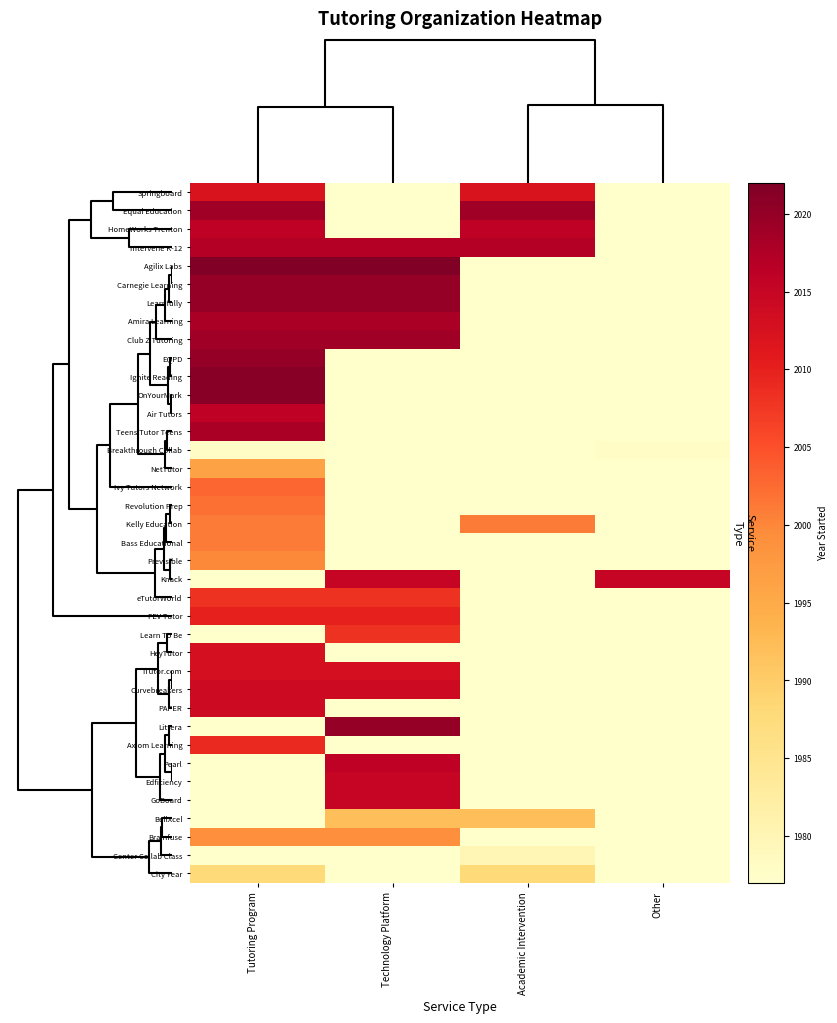

Reading left to right, extract all data points from this chart.

Springboard: Tutoring Program=2012	Technology Platform=1977	Academic Intervention=2012	Other=1977
Equal Education: Tutoring Program=2019	Technology Platform=1977	Academic Intervention=2019	Other=1977
HomeWorks Trenton: Tutoring Program=2016	Technology Platform=1977	Academic Intervention=2016	Other=1977
Intervene K-12: Tutoring Program=2017	Technology Platform=2017	Academic Intervention=2017	Other=1977
Agilix Labs: Tutoring Program=2022	Technology Platform=2022	Academic Intervention=1977	Other=1977
Carnegie Learning: Tutoring Program=2020	Technology Platform=2020	Academic Intervention=1977	Other=1977
Learnfully: Tutoring Program=2020	Technology Platform=2020	Academic Intervention=1977	Other=1977
Amira Learning: Tutoring Program=2018	Technology Platform=2018	Academic Intervention=1977	Other=1977
Club Z Tutoring: Tutoring Program=2019	Technology Platform=2019	Academic Intervention=1977	Other=1977
EQPD: Tutoring Program=2020	Technology Platform=1977	Academic Intervention=1977	Other=1977
Ignite Reading: Tutoring Program=2021	Technology Platform=1977	Academic Intervention=1977	Other=1977
OnYourMark: Tutoring Program=2021	Technology Platform=1977	Academic Intervention=1977	Other=1977
Air Tutors: Tutoring Program=2016	Technology Platform=1977	Academic Intervention=1977	Other=1977
Teens Tutor Teens: Tutoring Program=2018	Technology Platform=1977	Academic Intervention=1977	Other=1977
Breakthrough Collab: Tutoring Program=1978	Technology Platform=1977	Academic Intervention=1977	Other=1978
NetTutor: Tutoring Program=1996	Technology Platform=1977	Academic Intervention=1977	Other=1977
Ivy Tutors Network: Tutoring Program=2003	Technology Platform=1977	Academic Intervention=1977	Other=1977
Revolution Prep: Tutoring Program=2002	Technology Platform=1977	Academic Intervention=1977	Other=1977
Kelly Education: Tutoring Program=2001	Technology Platform=1977	Academic Intervention=2001	Other=1977
Bass Educational: Tutoring Program=2001	Technology Platform=1977	Academic Intervention=1977	Other=1977
Previsible: Tutoring Program=2000	Technology Platform=1977	Academic Intervention=1977	Other=1977
Knack: Tutoring Program=1977	Technology Platform=2015	Academic Intervention=1977	Other=2015
eTutorWorld: Tutoring Program=2008	Technology Platform=2008	Academic Intervention=1977	Other=1977
FEV Tutor: Tutoring Program=2010	Technology Platform=2010	Academic Intervention=1977	Other=1977
Learn To Be: Tutoring Program=1977	Technology Platform=2008	Academic Intervention=1977	Other=1977
HeyTutor: Tutoring Program=2013	Technology Platform=1977	Academic Intervention=1977	Other=1977
iTutor.com: Tutoring Program=2013	Technology Platform=2013	Academic Intervention=1977	Other=1977
Curvebreakers: Tutoring Program=2014	Technology Platform=2014	Academic Intervention=1977	Other=1977
PAPER: Tutoring Program=2014	Technology Platform=1977	Academic Intervention=1977	Other=1977
Littera: Tutoring Program=1977	Technology Platform=2020	Academic Intervention=1977	Other=1977
Axiom Learning: Tutoring Program=2009	Technology Platform=1977	Academic Intervention=1977	Other=1977
Pearl: Tutoring Program=1977	Technology Platform=2016	Academic Intervention=1977	Other=1977
Edficiency: Tutoring Program=1977	Technology Platform=2015	Academic Intervention=1977	Other=1977
GoBoard: Tutoring Program=1977	Technology Platform=2015	Academic Intervention=1977	Other=1977
BellXcel: Tutoring Program=1977	Technology Platform=1992	Academic Intervention=1992	Other=1977
Brainfuse: Tutoring Program=1999	Technology Platform=1999	Academic Intervention=1977	Other=1977
Center Collab Class: Tutoring Program=1977	Technology Platform=1977	Academic Intervention=1980	Other=1977
City Year: Tutoring Program=1988	Technology Platform=1977	Academic Intervention=1988	Other=1977